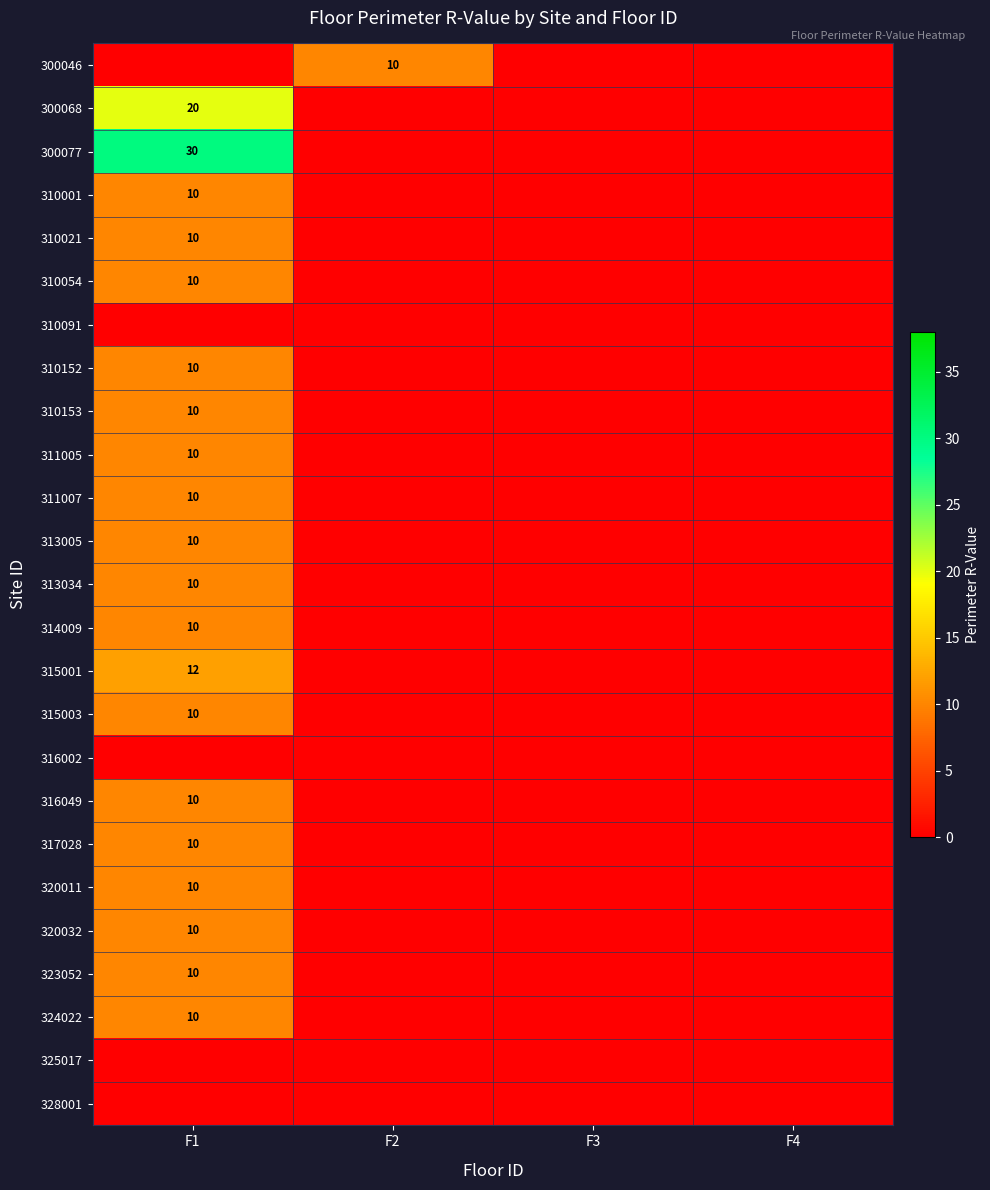

The value of 324022 at F1 is 15. True or false?

False